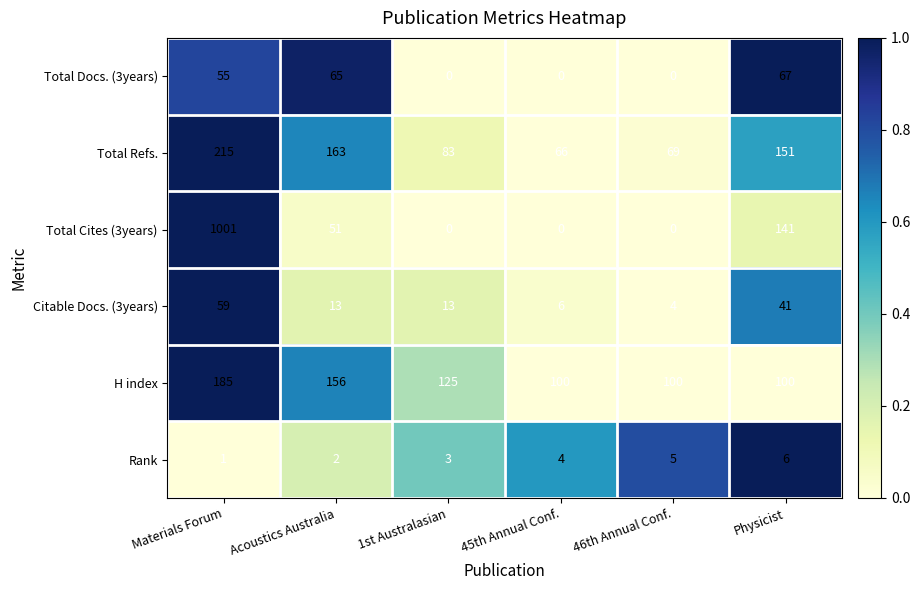

What is the sum of the Total Refs. values at 1st Australasian and Physicist?

234